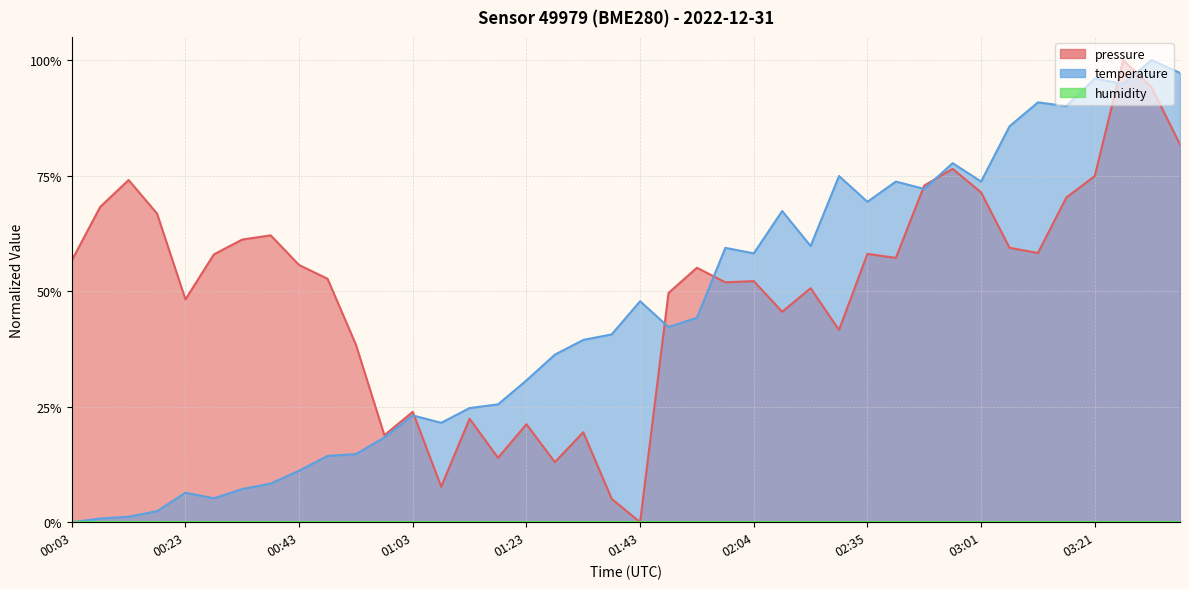

What is the difference between the temperature values at 01:08 and 00:03?

0.2